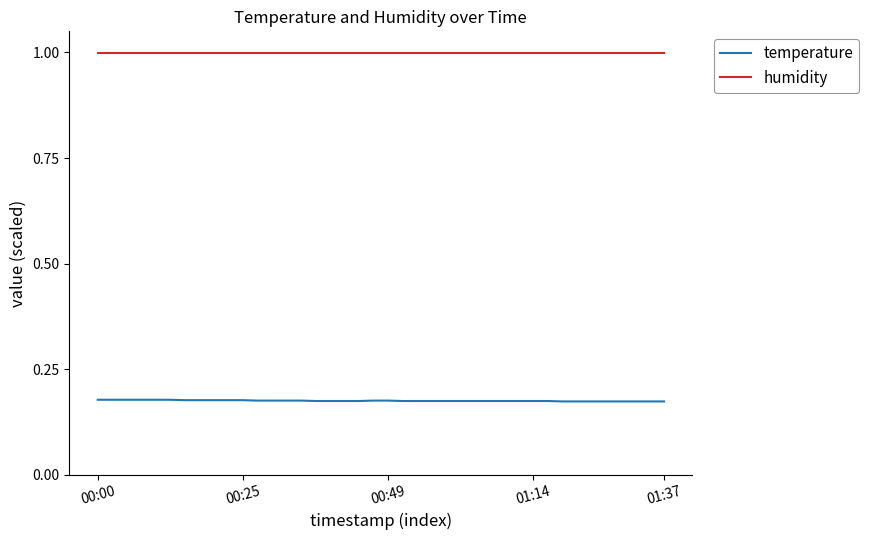

What is the greatest value displayed?

1.0